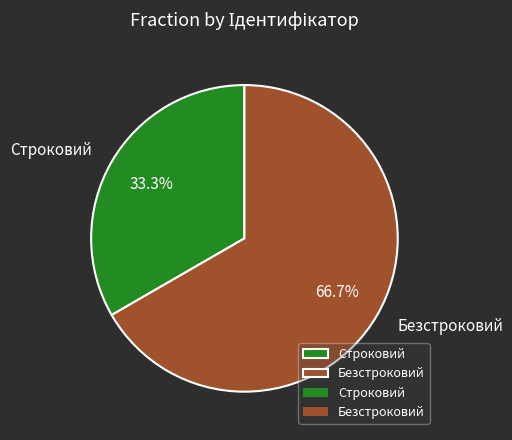

Which slice is the largest?

Безстроковий